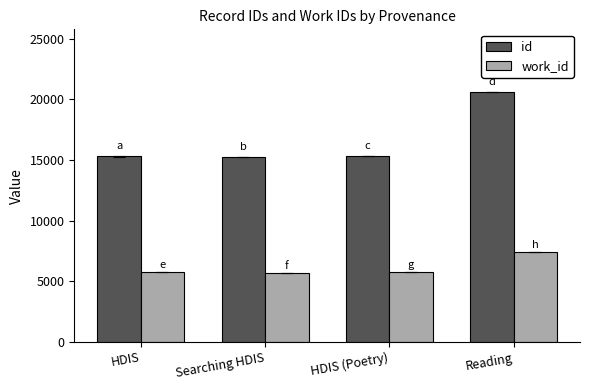

Rank the series by their maximum value, from lowest to highest.

work_id, id